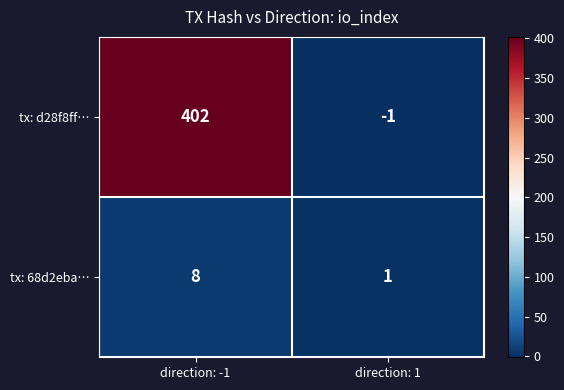

Which category has the lowest value across all series?

direction: 1